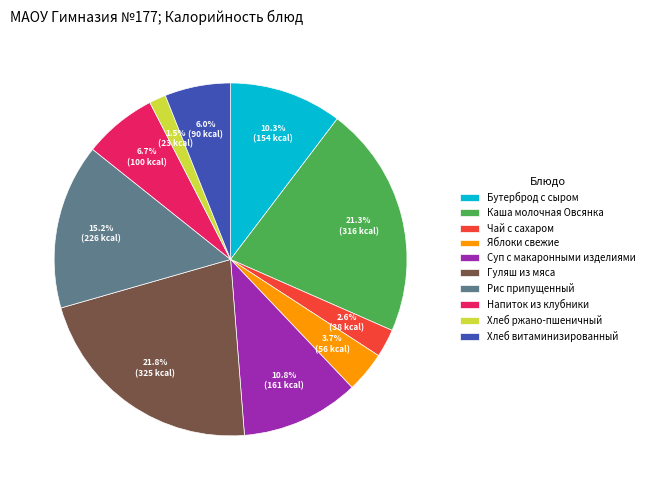

Which category has the smallest portion of the pie?

Хлеб ржано-пшеничный